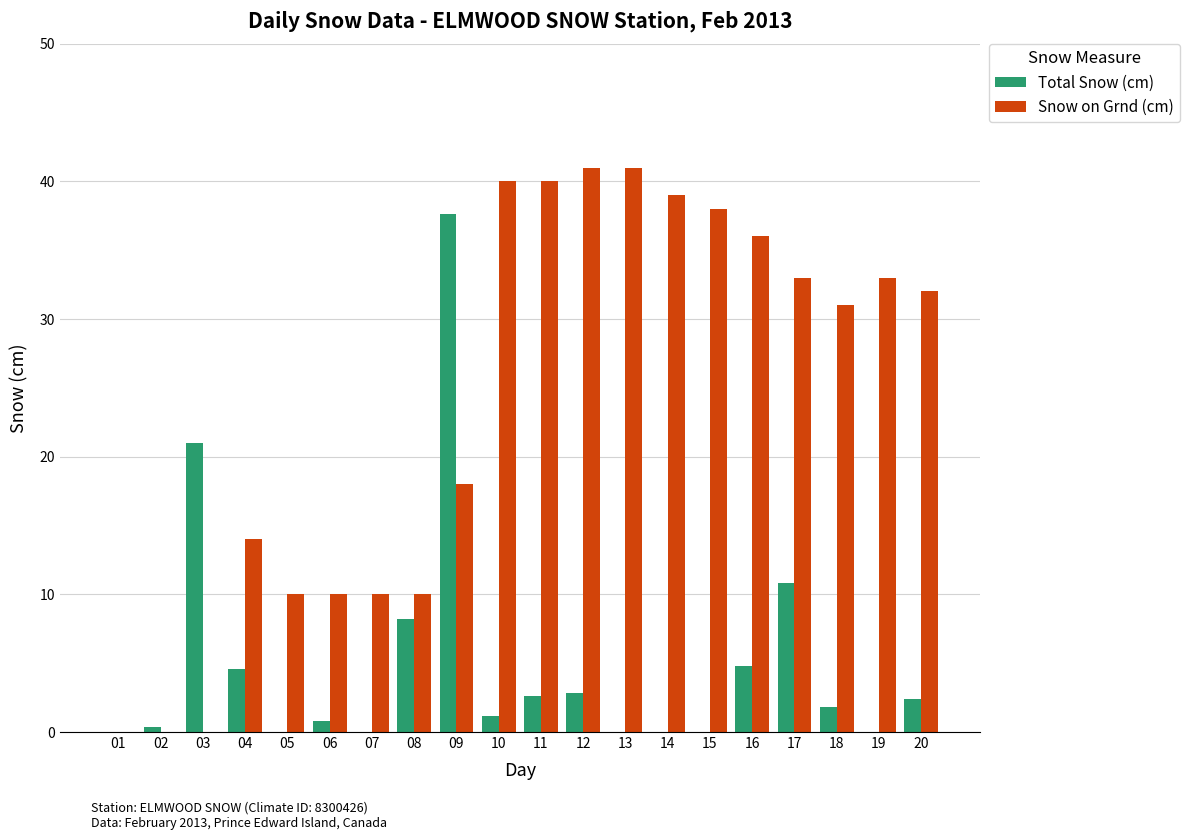

Where is Snow on Grnd (cm) nearest to the value 20?

09